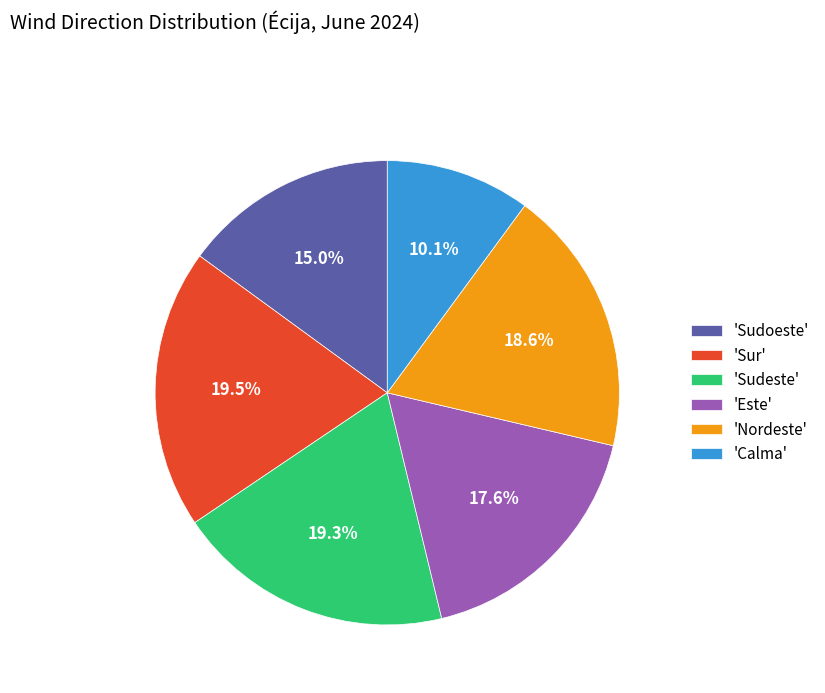

To the nearest percent, what is the average slice percentage?

17%